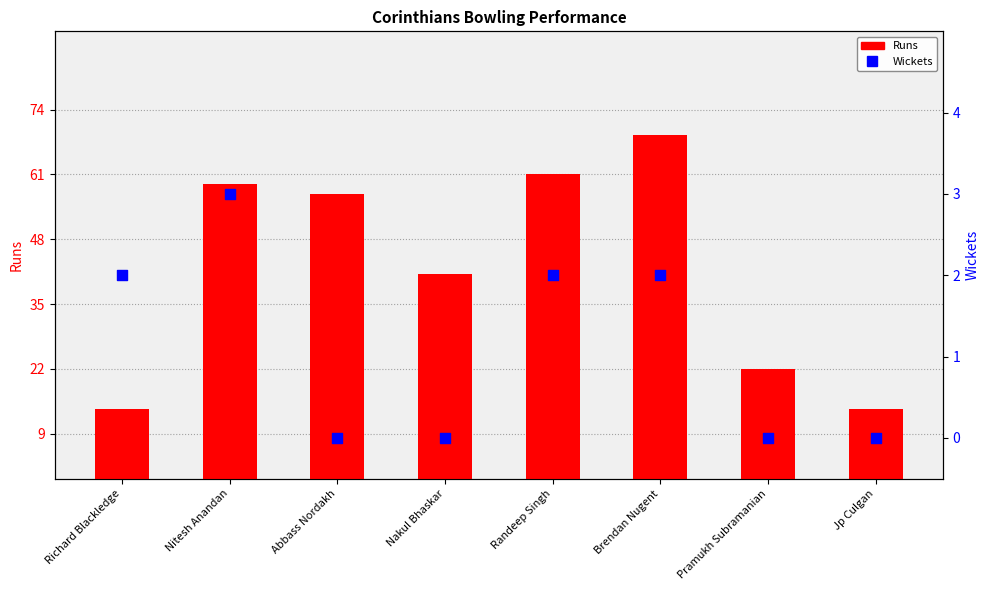

Is the value of Runs at Randeep Singh greater than the value of Wickets at Jp Culgan?

Yes